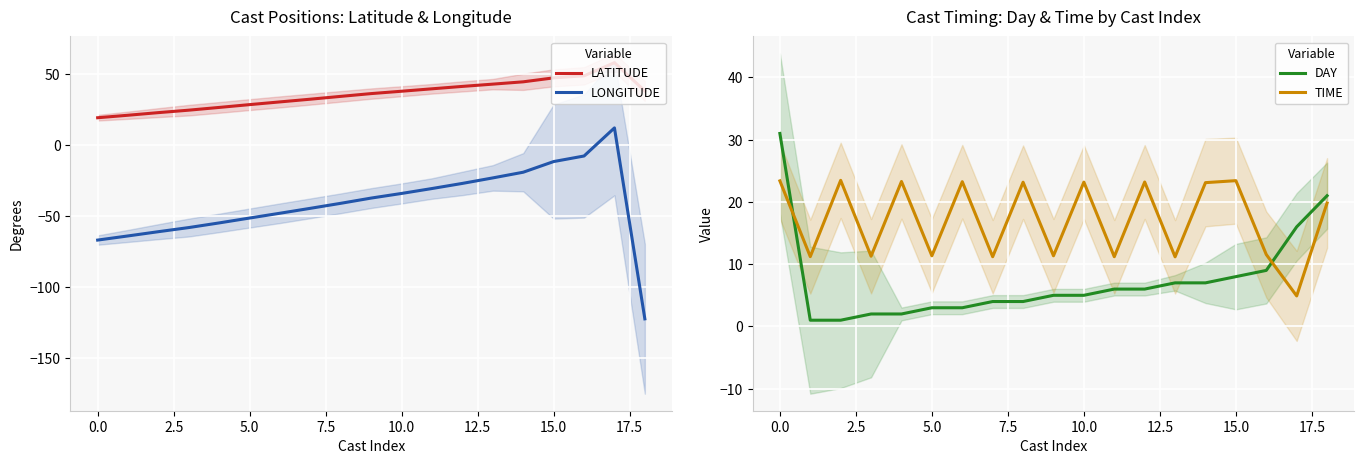

At which category does the chart reach its peak across all series?

17